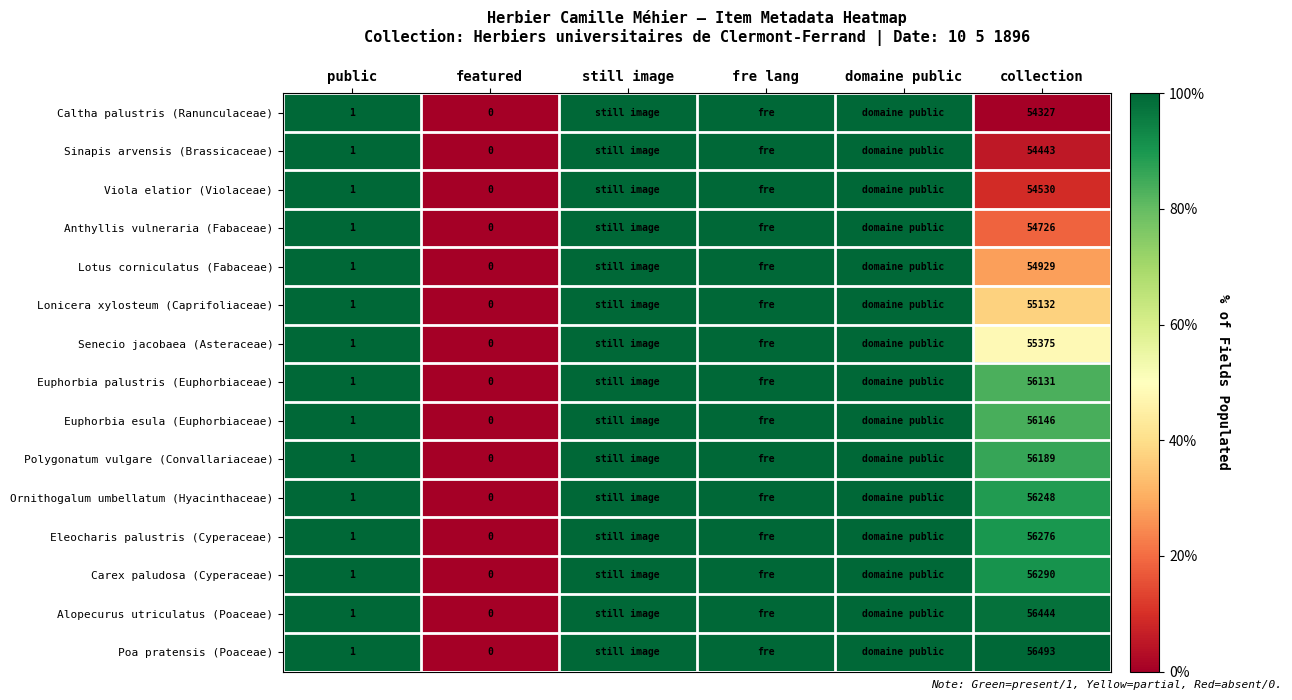

What is the difference between the Caltha palustris (Ranunculaceae) values at public and collection?

54326